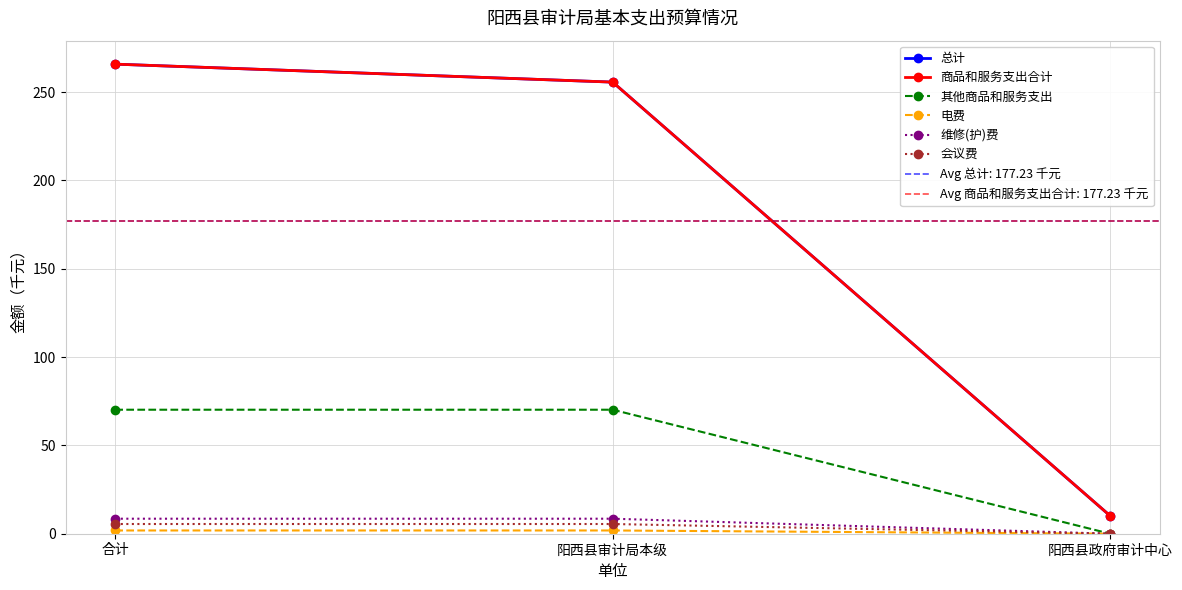

What is the label of the 2nd point from the left?

阳西县审计局本级